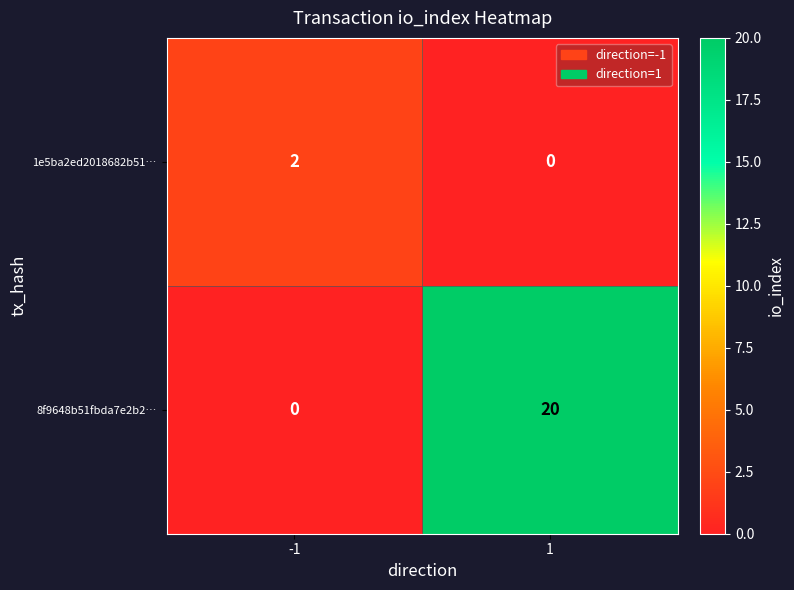

Reading left to right, list all the values displayed in this chart.

1e5ba2ed2018682b51…: 2	0
8f9648b51fbda7e2b2…: 0	20